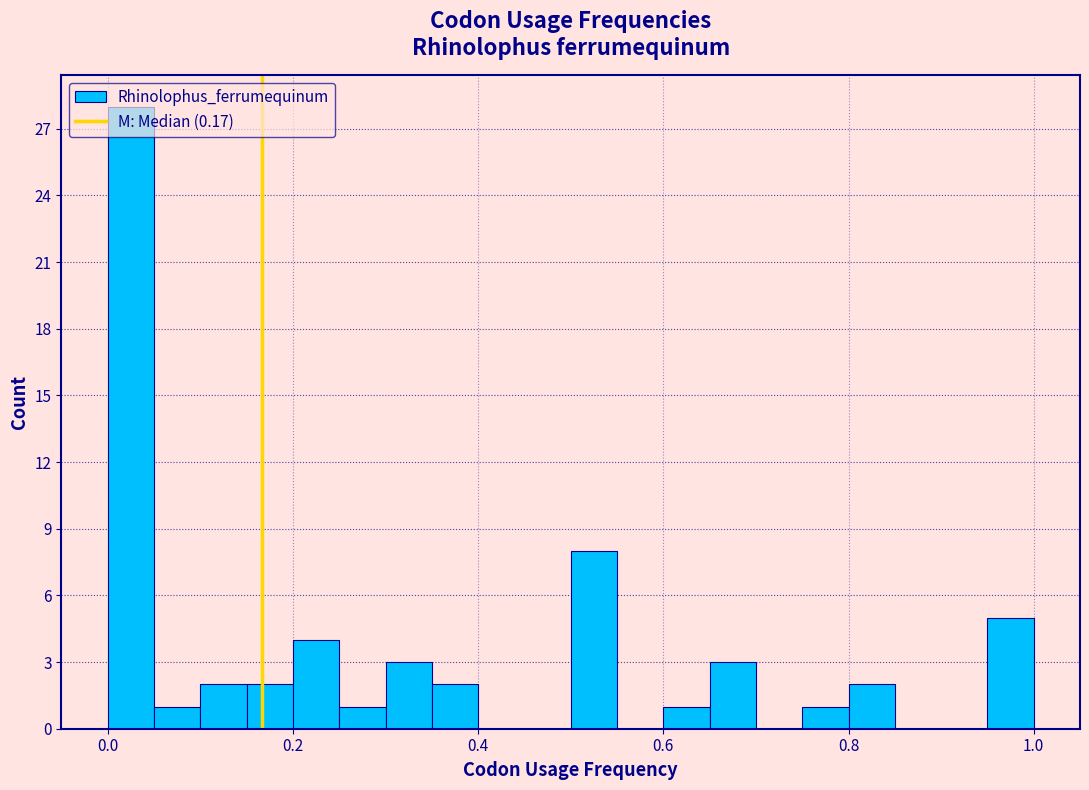

Read against the x-axis, roughly where is the centre of the tallest bar?

0.02